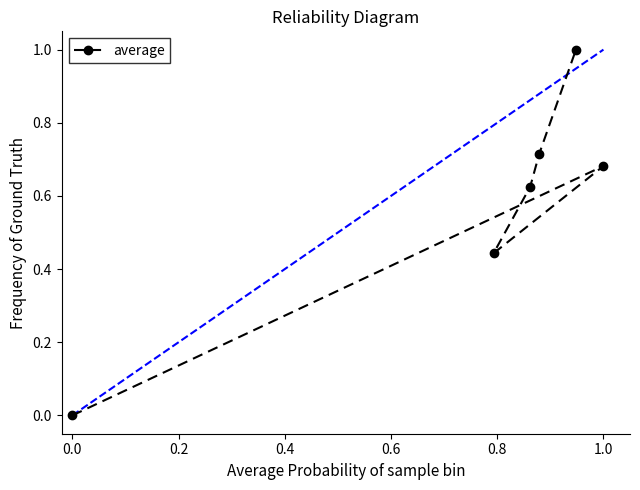

What is the difference between the maximum and minimum values?

1.0